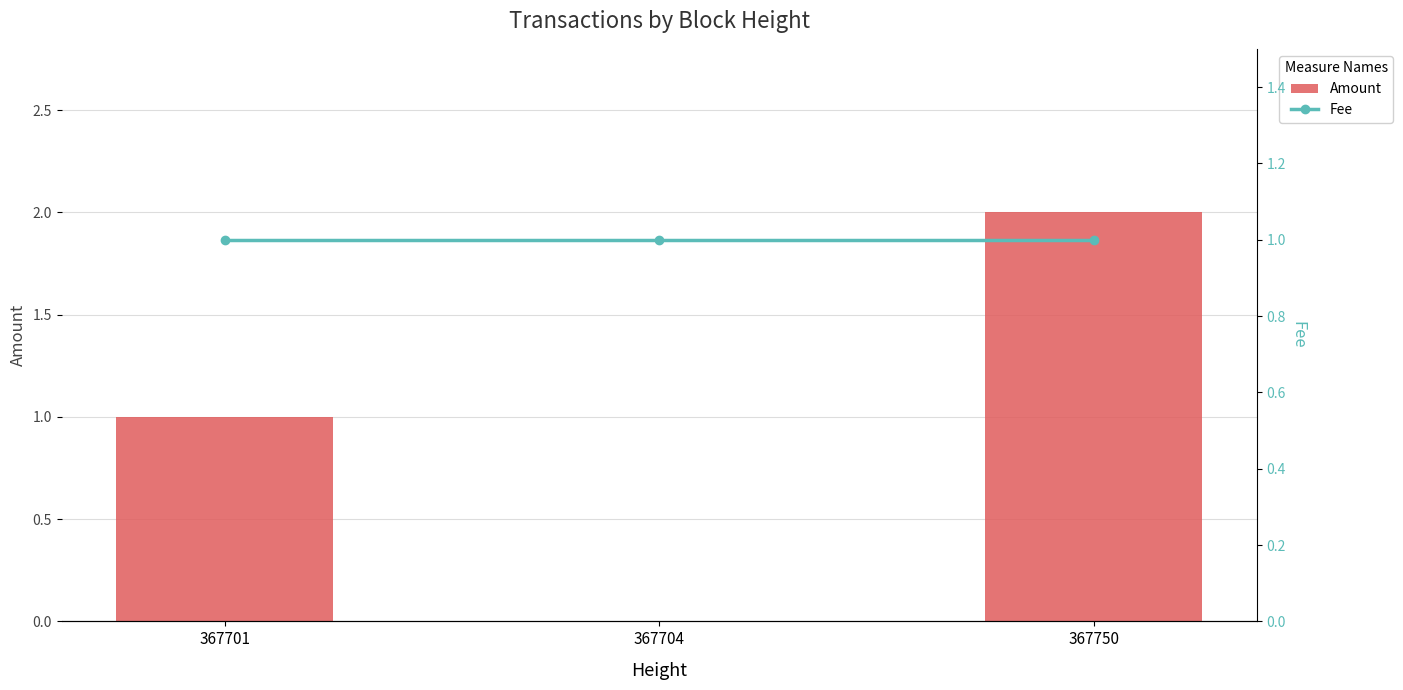

What is the total value across all series at 367704?

1